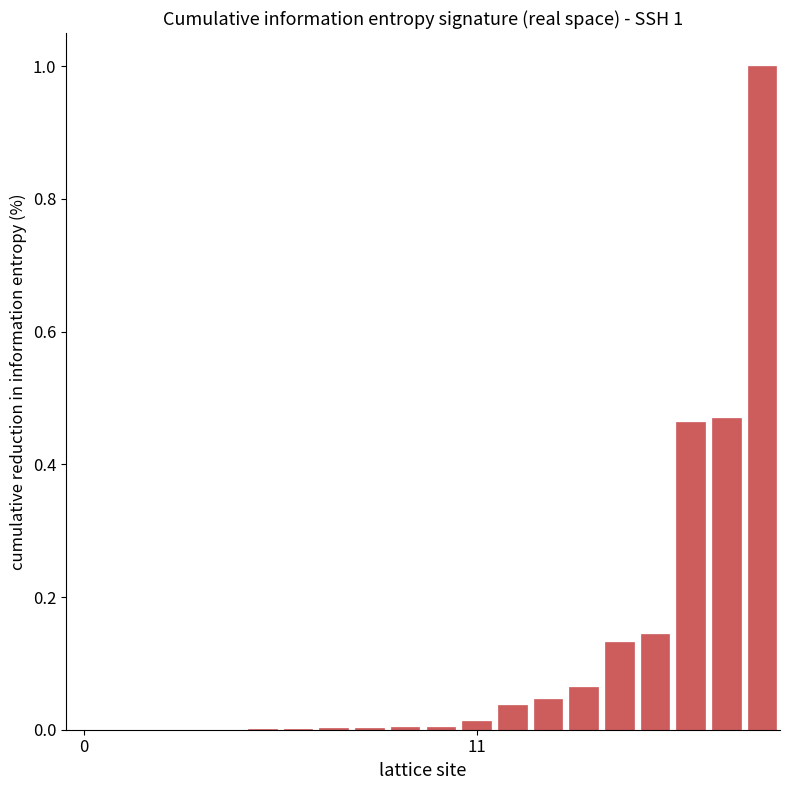

What is the sum of all values?

2.4